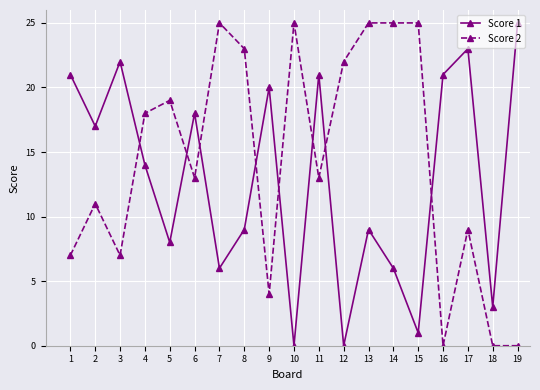

Reading left to right, list all the values displayed in this chart.

Score 1: 21	17	22	14	8	18	6	9	20	0	21	0	9	6	1	21	23	3	25
Score 2: 7	11	7	18	19	13	25	23	4	25	13	22	25	25	25	0	9	0	0